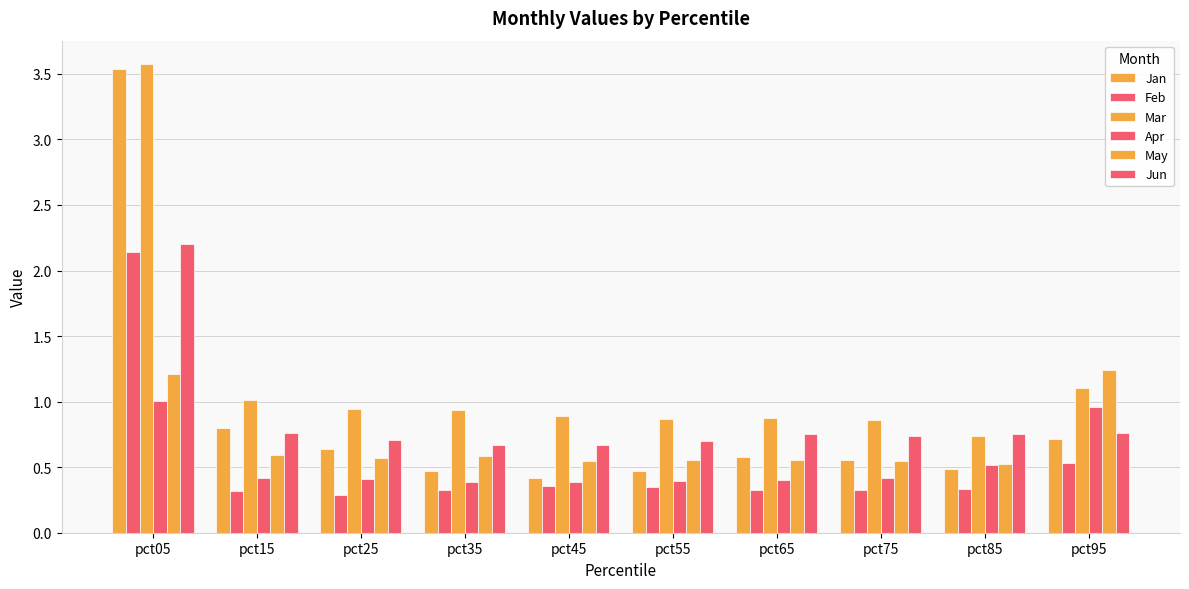

Which series changed the most between pct15 and pct35?

Jan